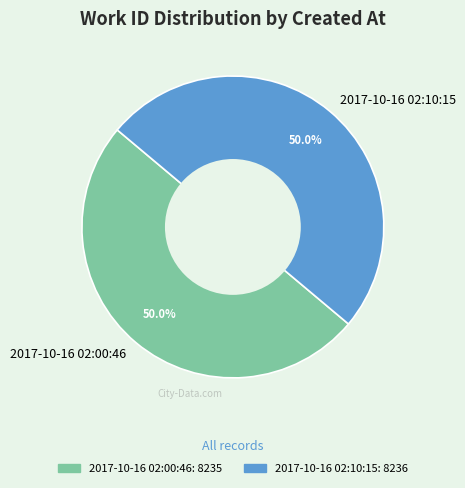

How many segments does this pie chart have?

2